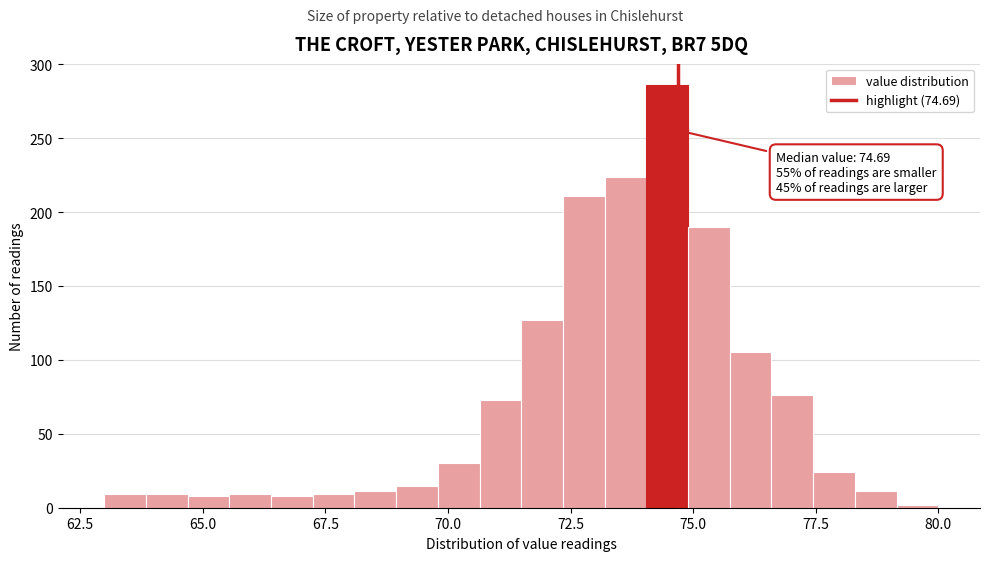

Read against the x-axis, roughly where is the centre of the tallest bar?

74.5